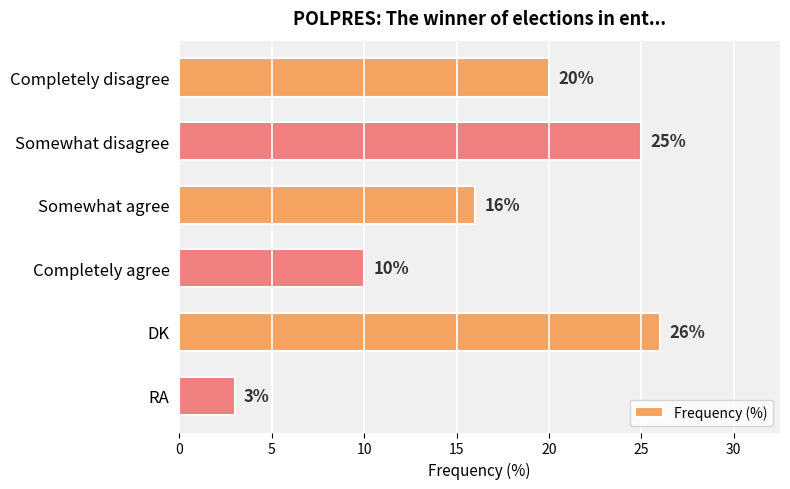

The value at Completely disagree is 13. True or false?

False